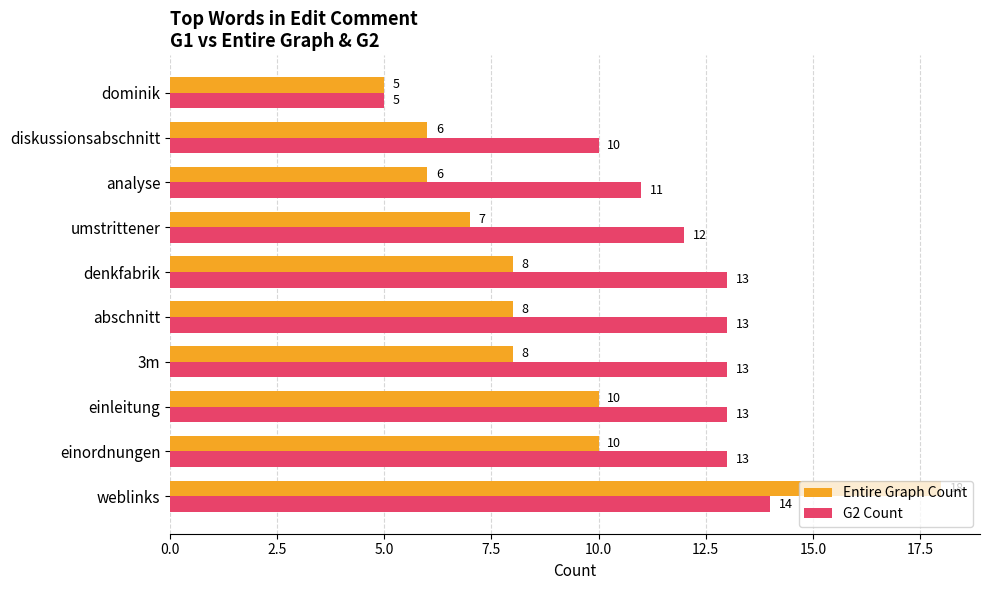

Which series has the largest range (max minus min)?

Entire Graph Count